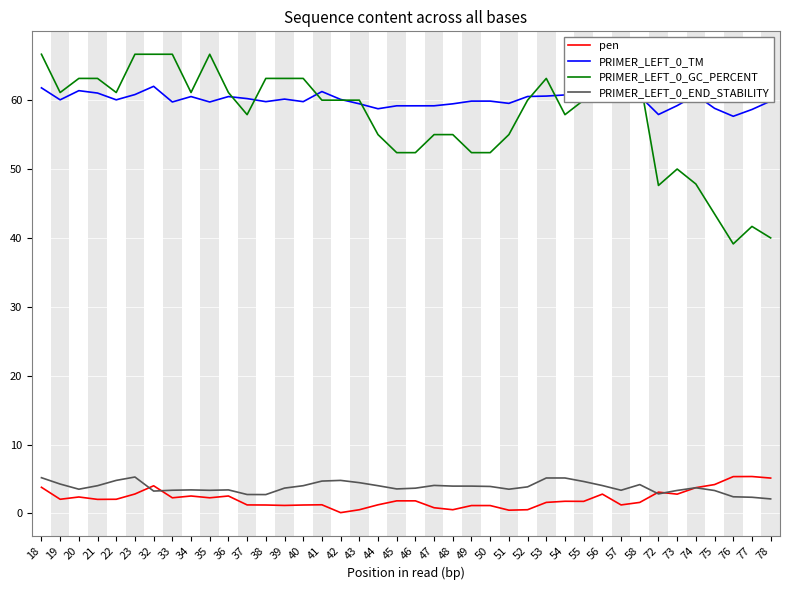

What are all the series names shown in the legend?

pen, PRIMER_LEFT_0_TM, PRIMER_LEFT_0_GC_PERCENT, PRIMER_LEFT_0_END_STABILITY